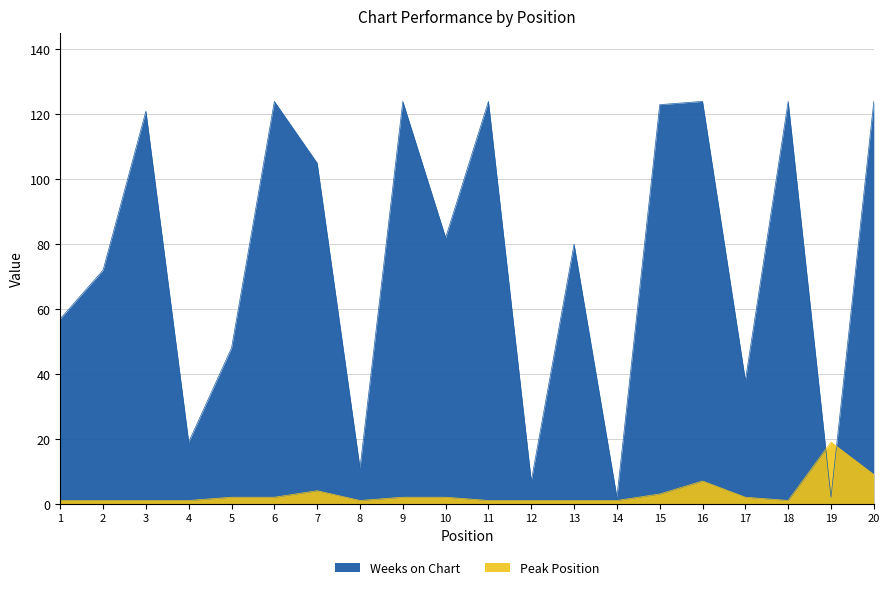

True or false: Weeks on Chart has a value of 124 at 9.

True